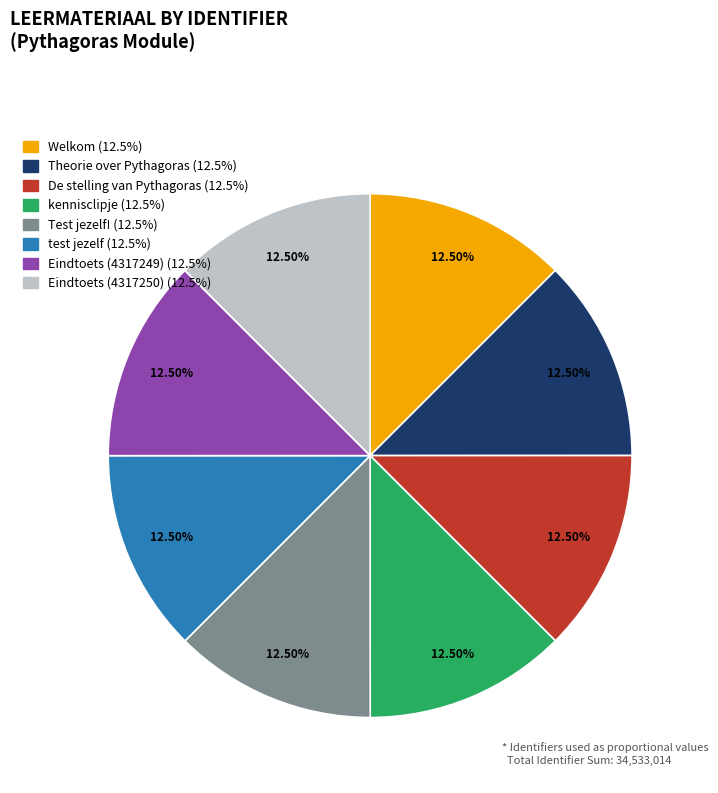

Is there any slice that represents more than half of the pie?

No